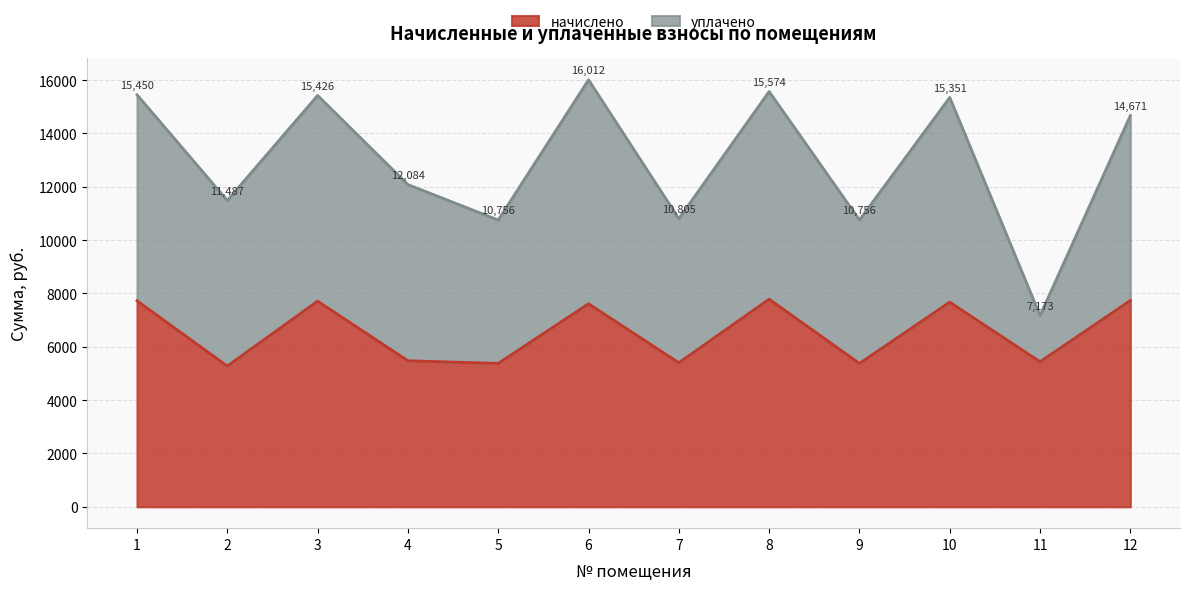

What value does the data have at 12?

7737.7